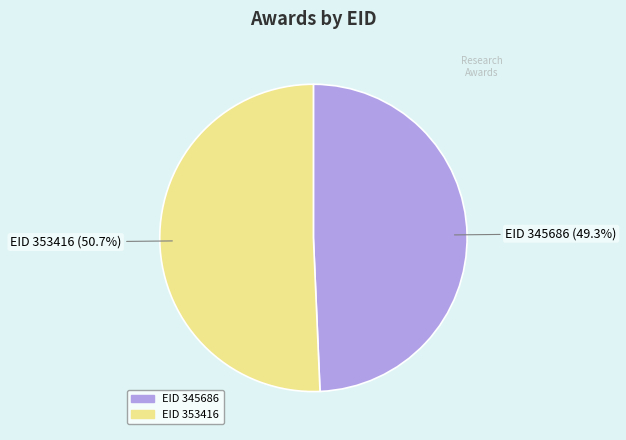

Does any single category account for the majority?

Yes